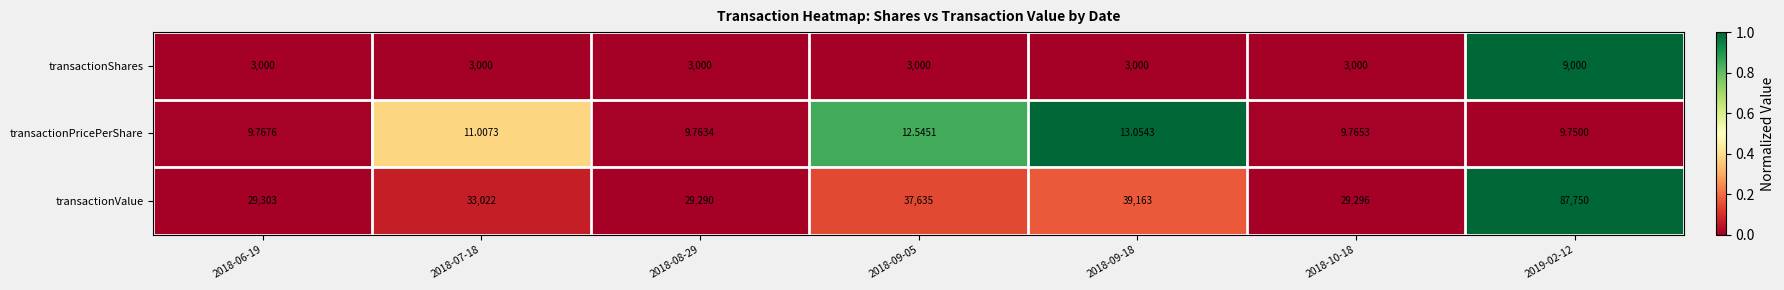

Rank the series by their maximum value, from highest to lowest.

transactionValue, transactionShares, transactionPricePerShare